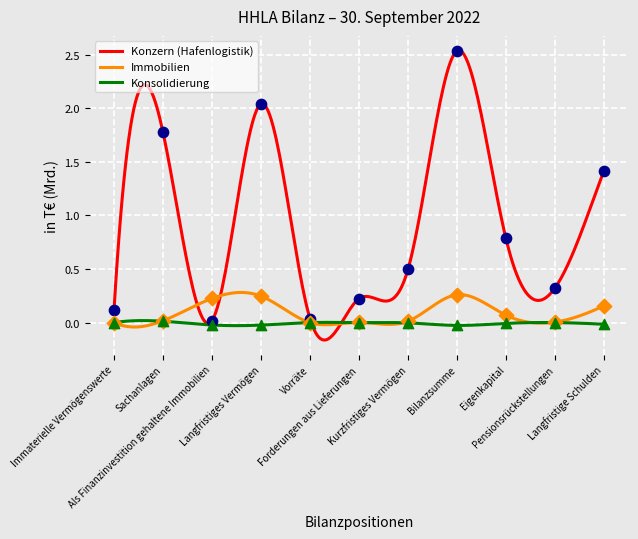

Is the value of Konsolidierung at Immaterielle Vermögenswerte greater than the value of Immobilien at Forderungen aus Lieferungen?

No